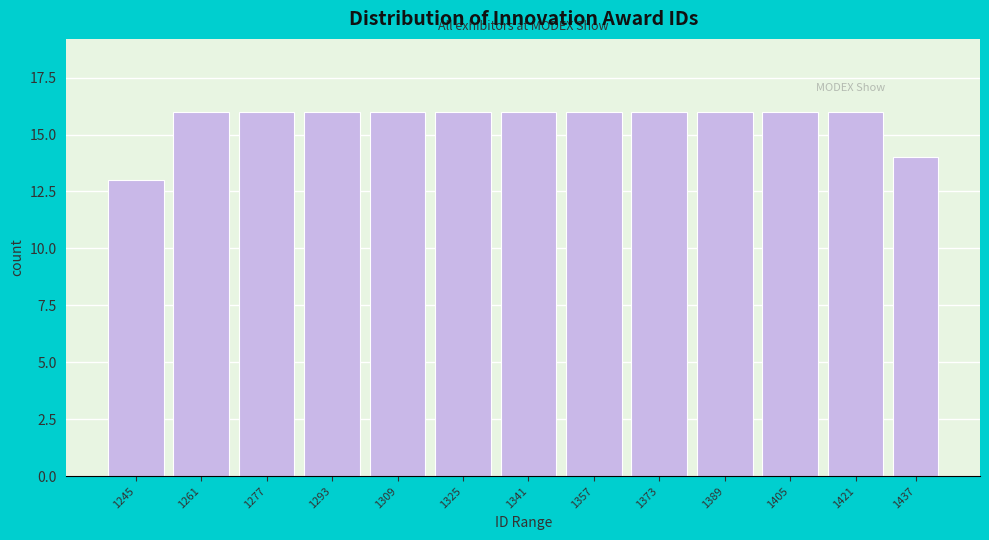

Reading right to left, transcribe all the data shown in this chart.

14	16	16	16	16	16	16	16	16	16	16	16	13